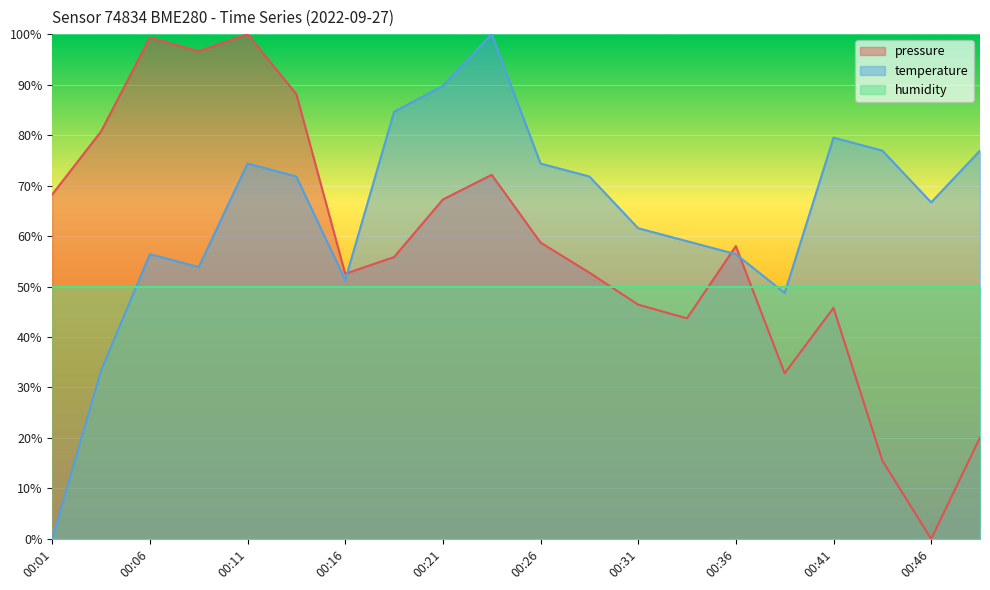

At which category does temperature reach its first local valley?

00:09